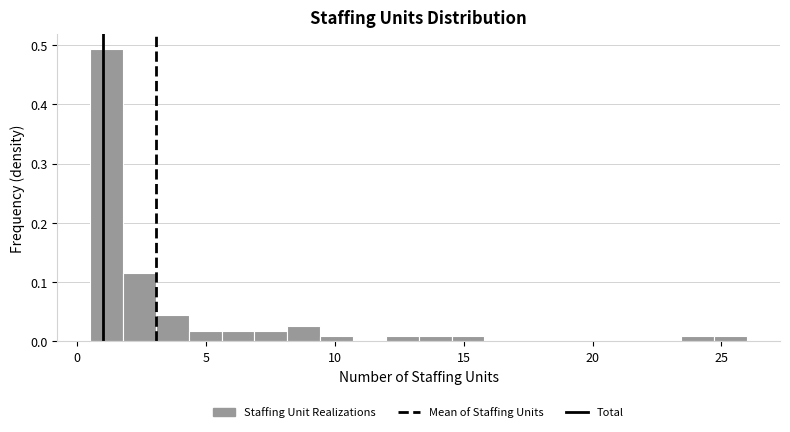

Around what value on the x-axis is the tallest bar? Give the approximate position of its centre, as read against the axis.

1.0